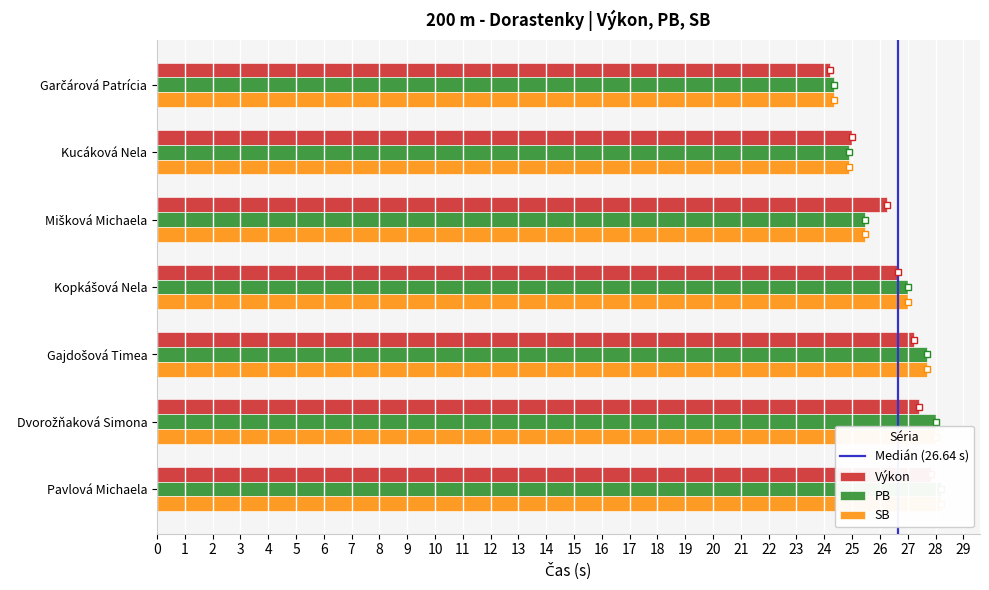

Count the number of data series in this chart.

3